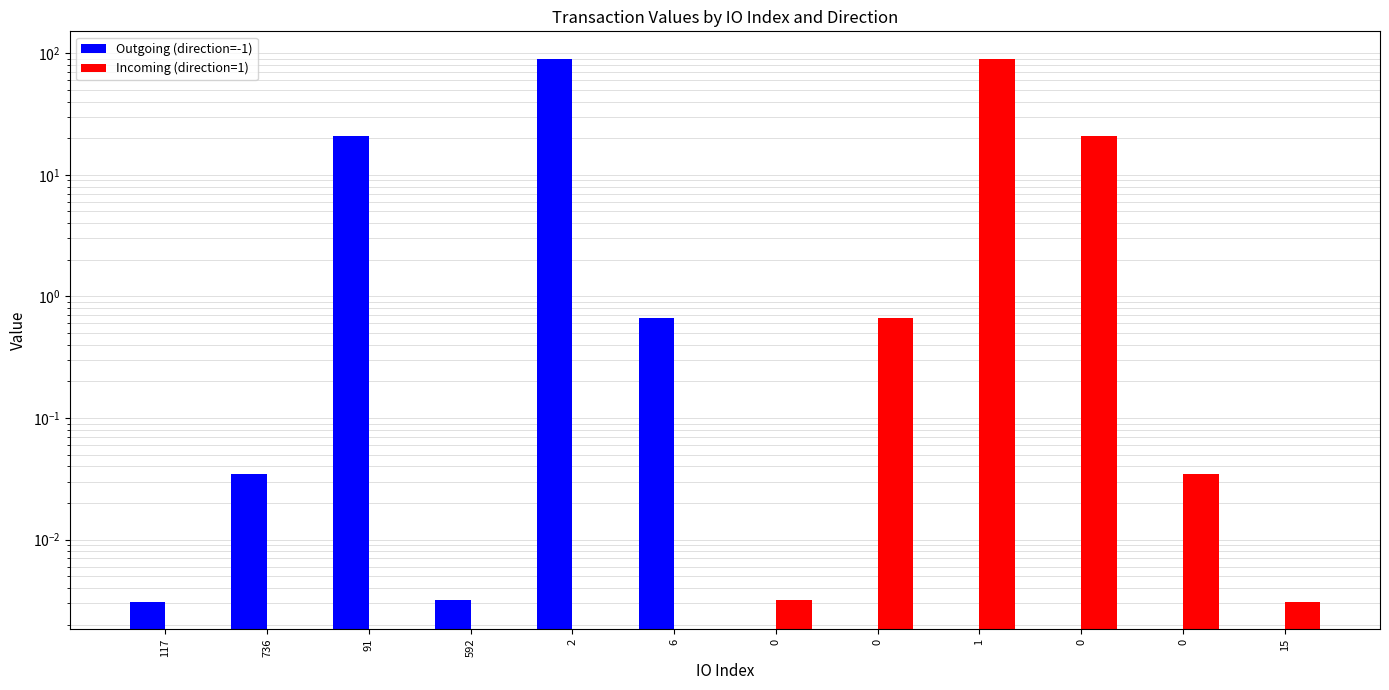

At 736, list the series in order from largest to smallest.

Outgoing (direction=-1), Incoming (direction=1)